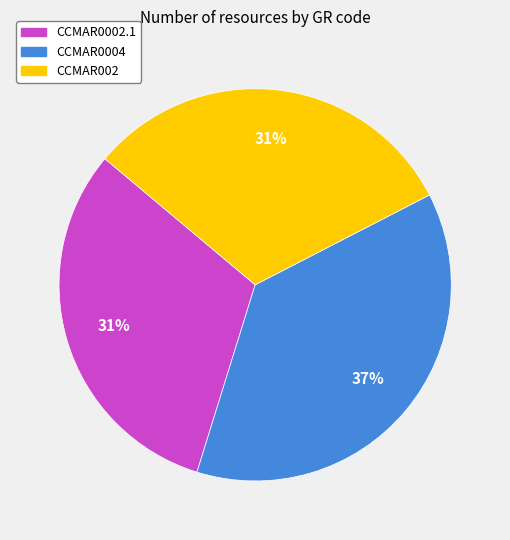

Is there a majority slice in this chart?

No